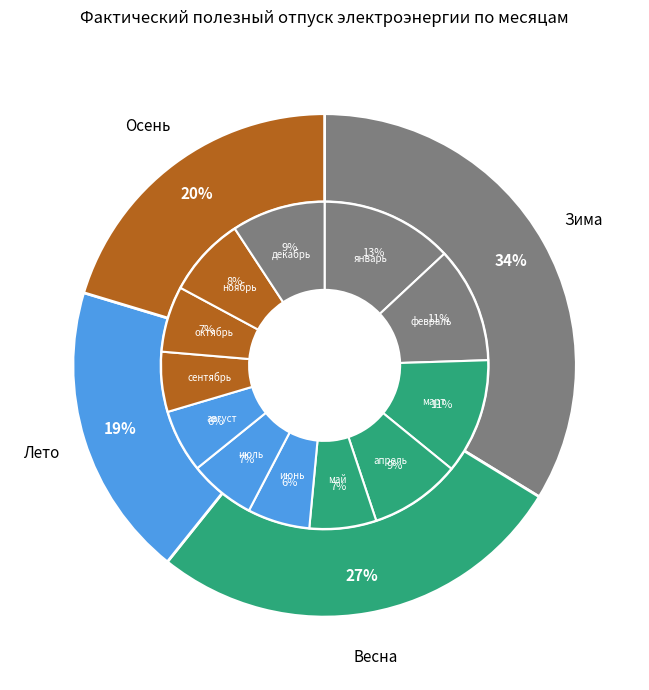

Does any single category account for the majority?

No